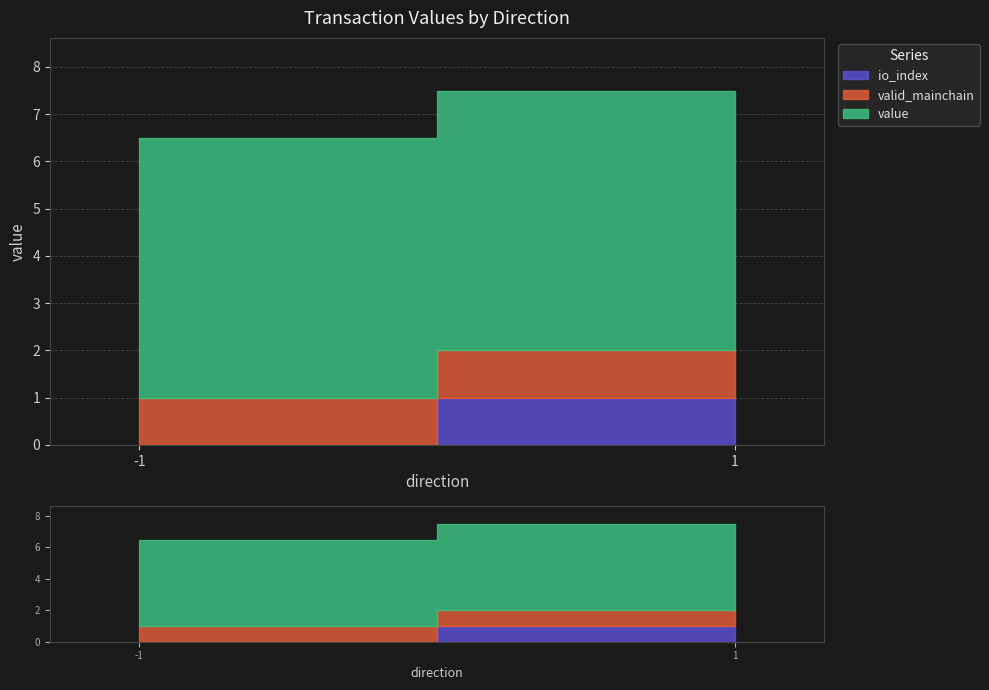

What is the maximum value for valid_mainchain?

1.0